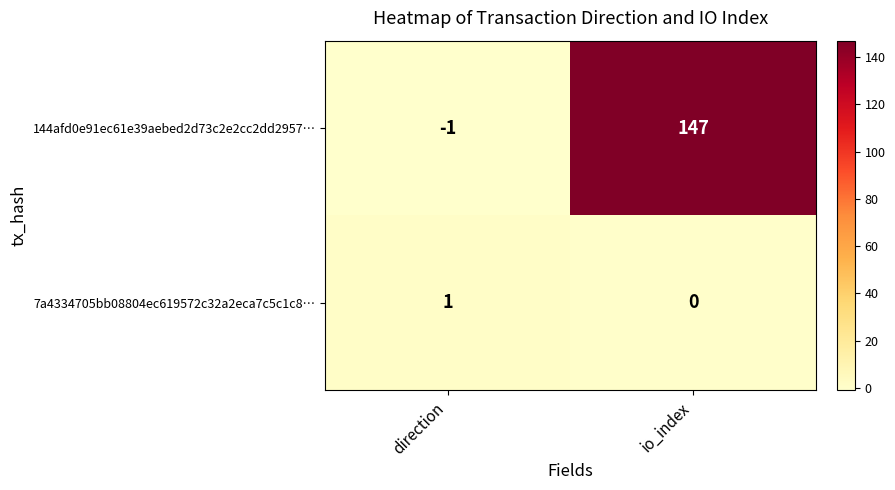

Is it true that 7a4334705bb08804ec619572c32a2eca7c5c1c8… equals 1 at direction?

True